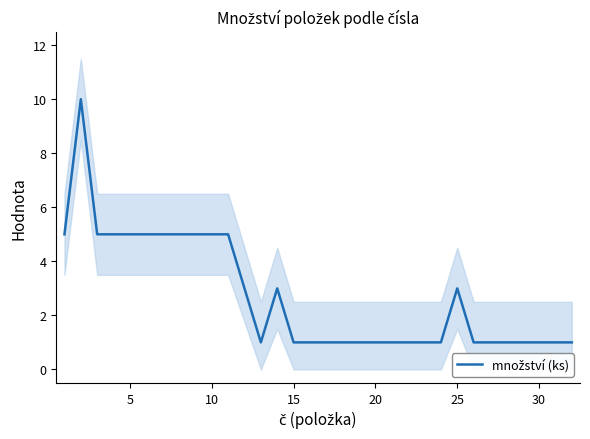

How many interior local peaks (higher than both neighbors) does the data have?

3